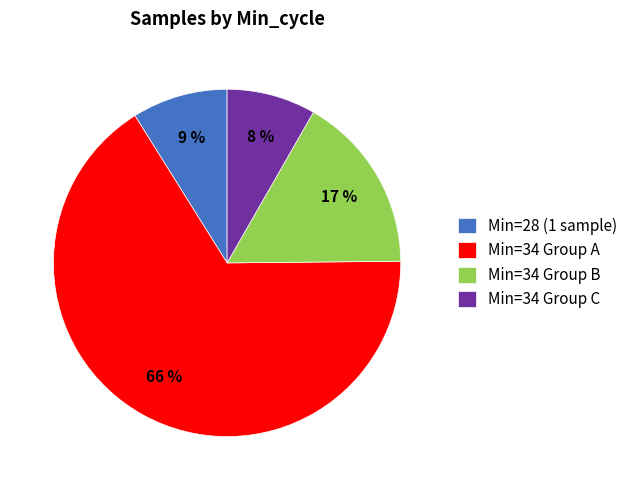

True or false: Min=34 Group A accounts for 66% of the total.

True